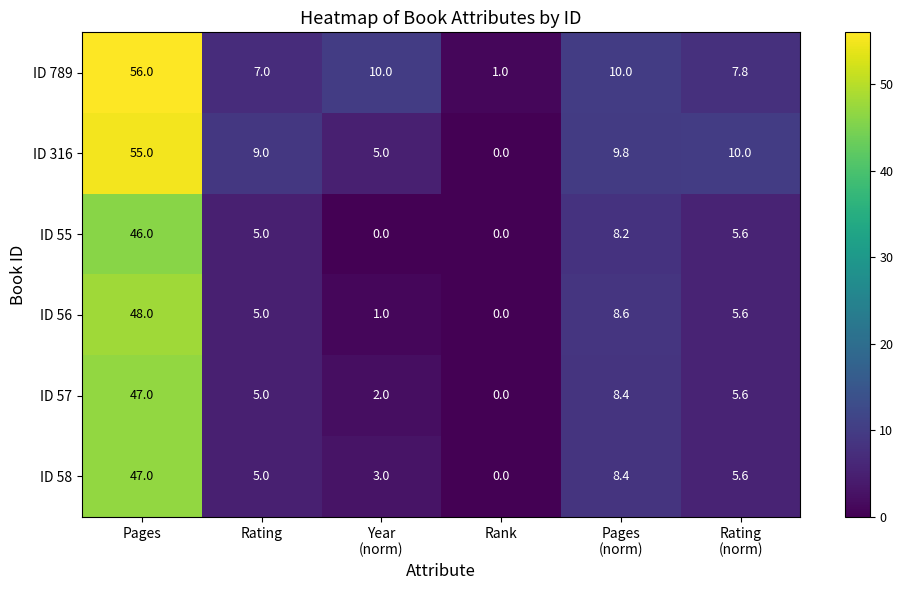

What value does the ID 789 series have at Rank?

1.0